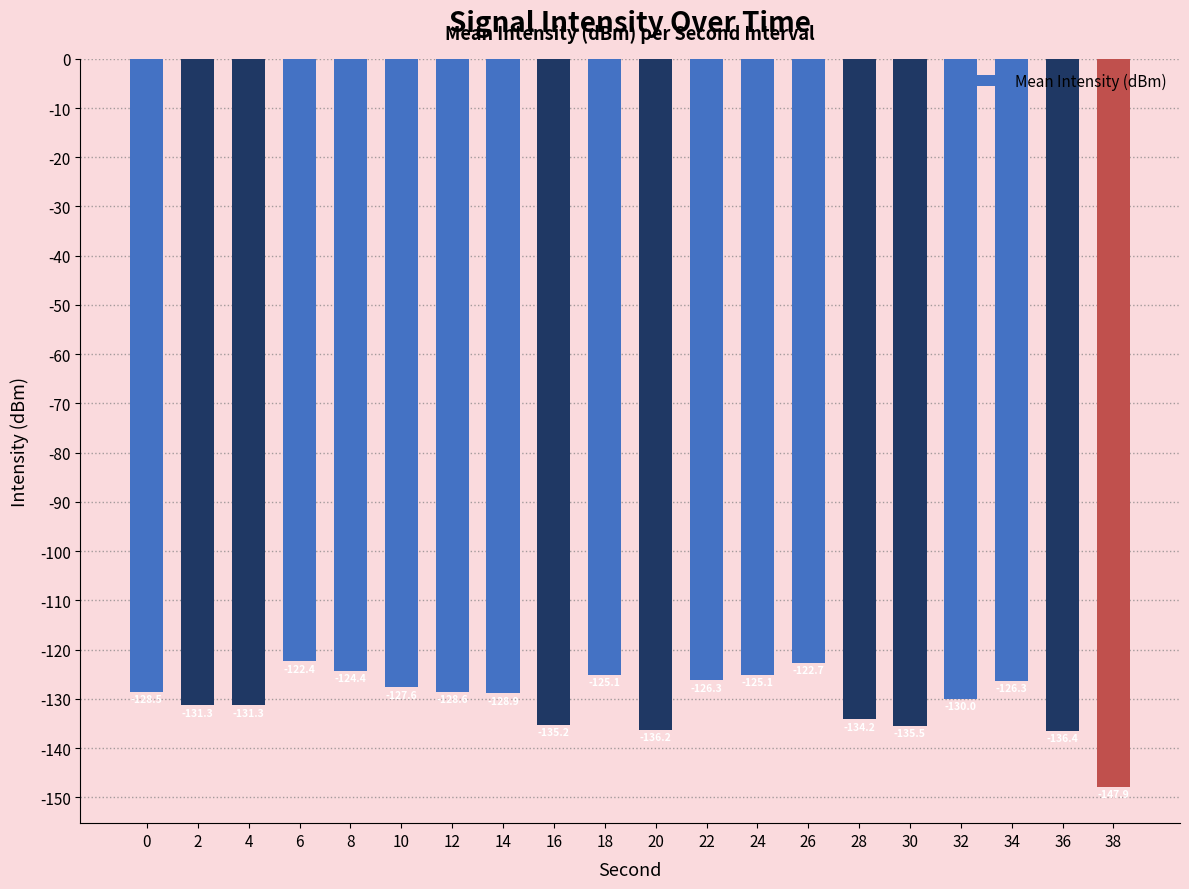

What is the difference between the maximum and minimum values?

25.5